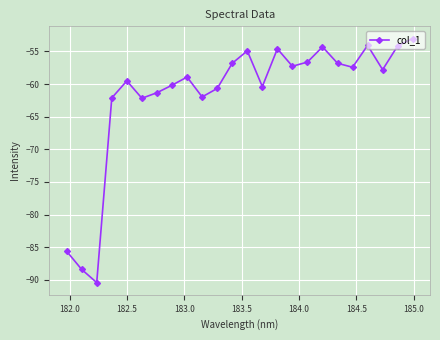

Does the chart display data point markers on the line(s)?

Yes